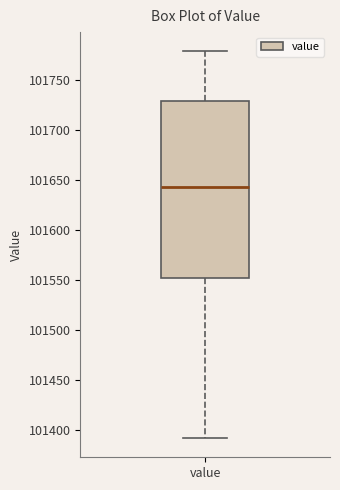

Read this box plot against the y-axis: the position of the median line, the range covered by the box, and the ends of both whiskers. The values are not printed on the chart, so give them approximately, as read against the axis.

median 101645, box 101550 to 101730, whiskers 101390 to 101780